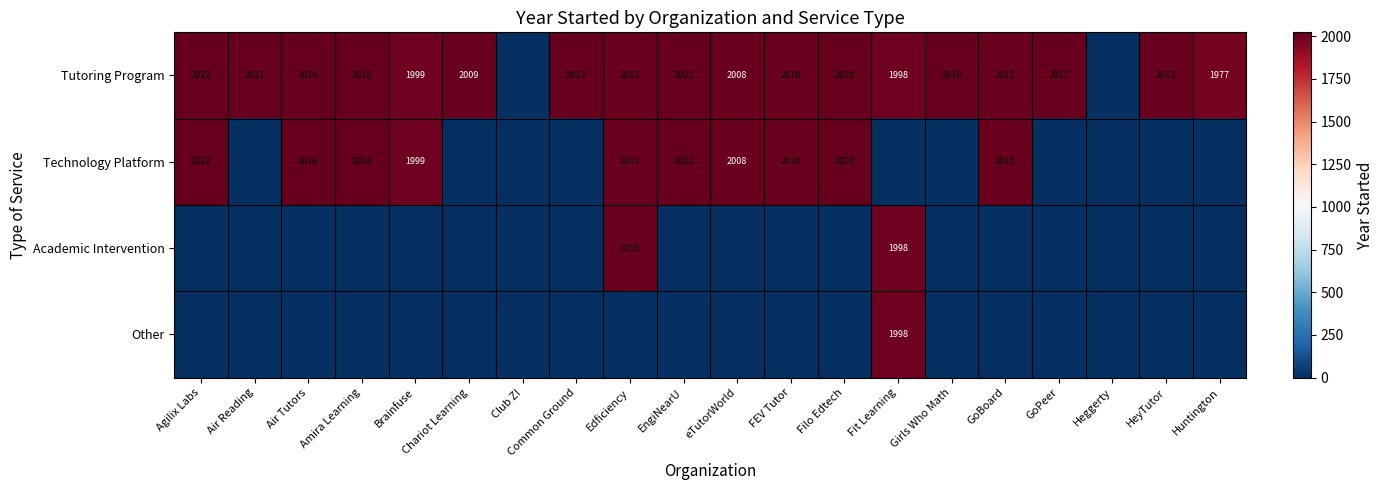

How many values in Academic Intervention are above zero?

2